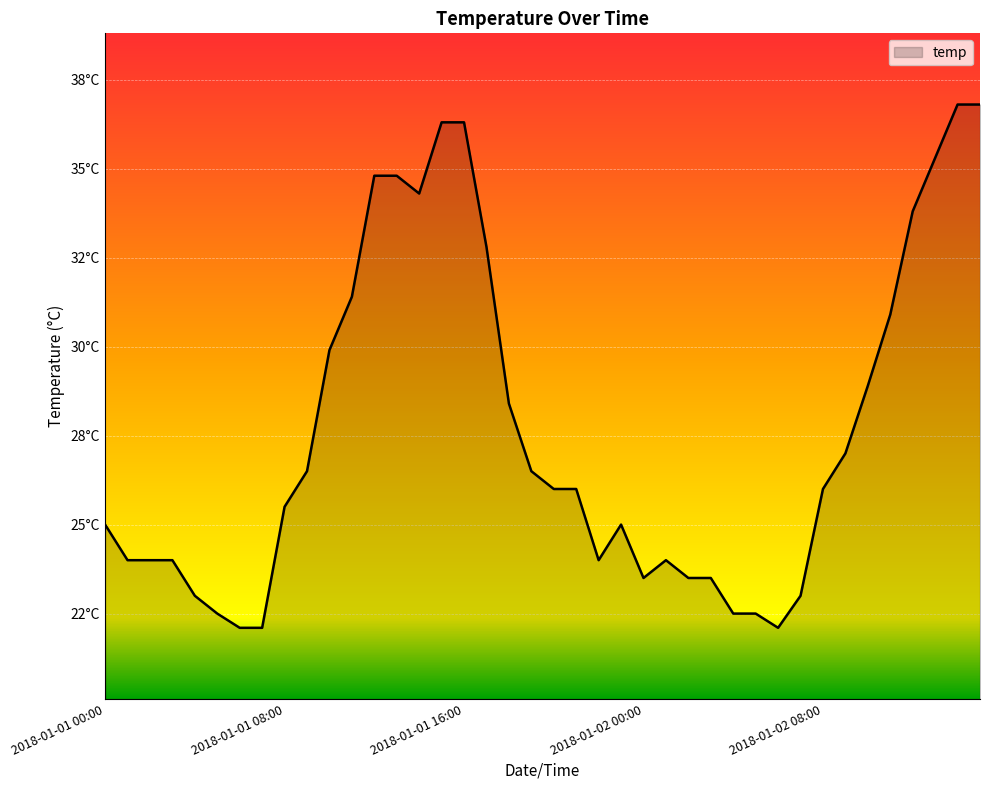

Does the chart display data point markers on the line(s)?

No